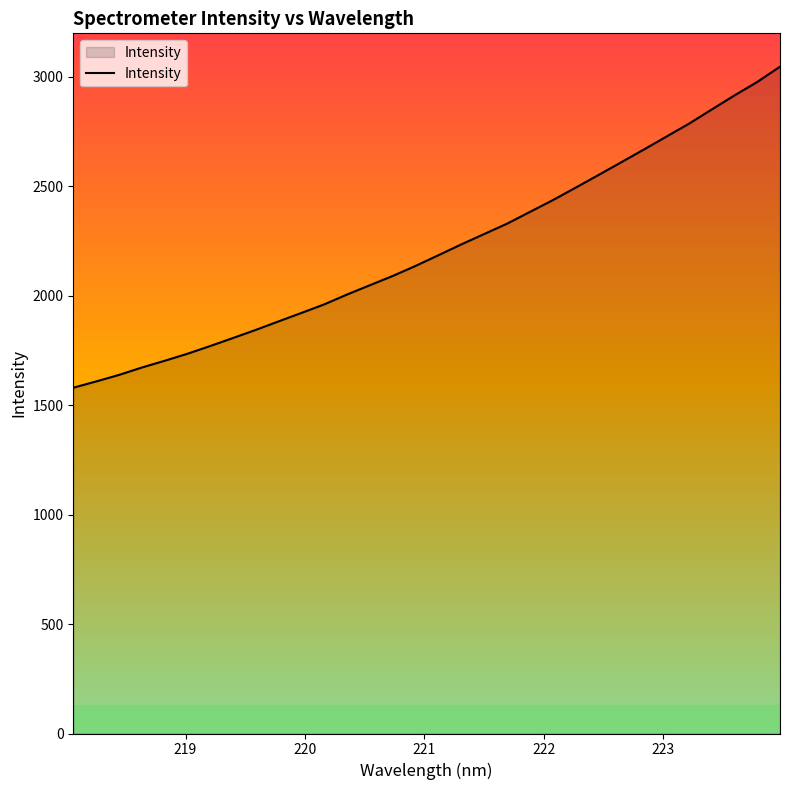

What is the difference between the maximum and minimum values?

1466.4